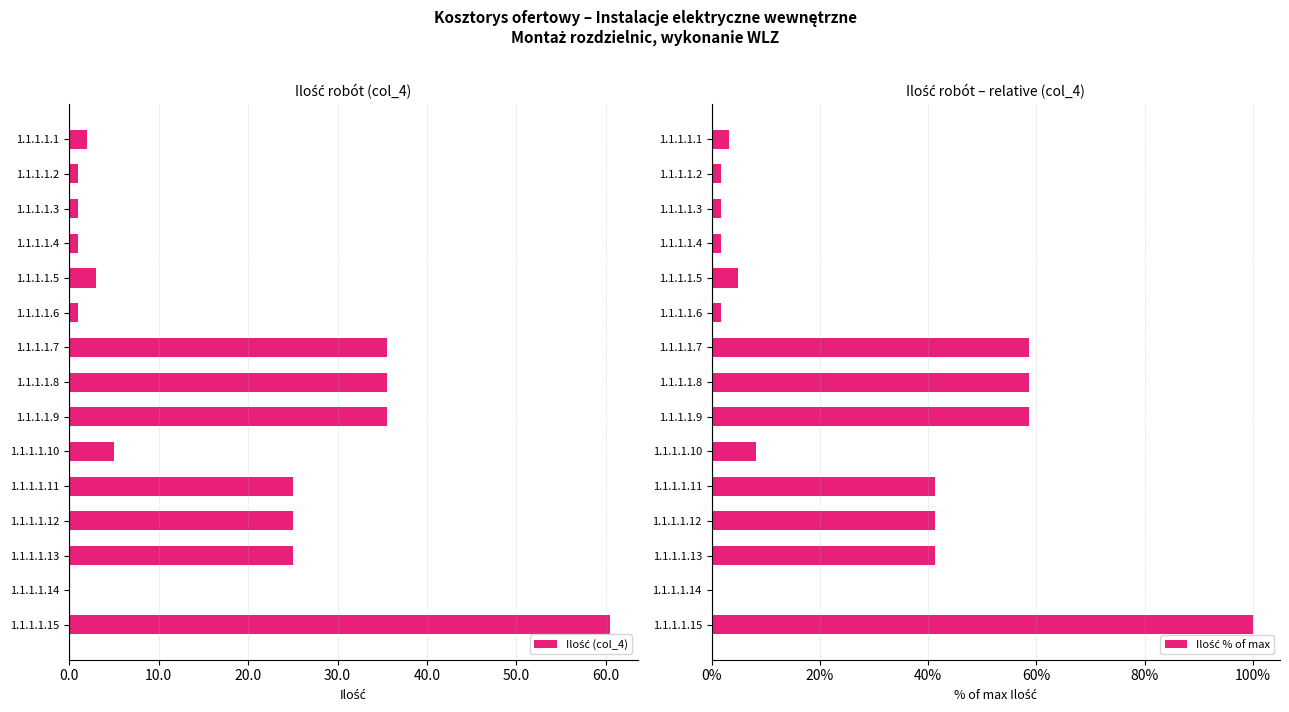

At 1.1.1.1.10, list the series in order from smallest to largest.

Ilość (col_4), Ilość % of max